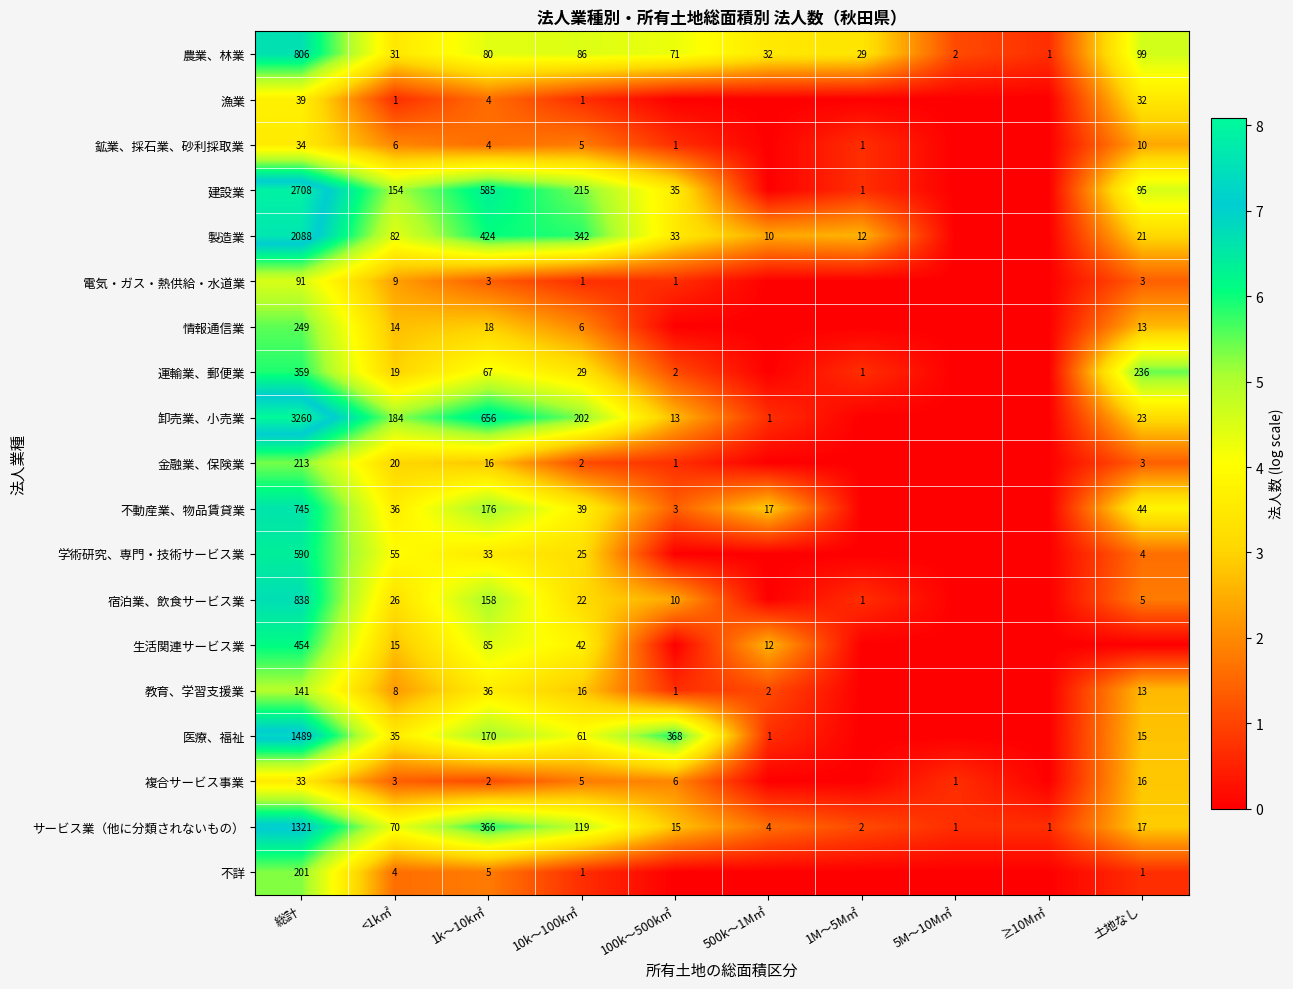

What is the difference between the 不動産業、物品賃貸業 values at 1k～10k㎡ and 10k～100k㎡?

137